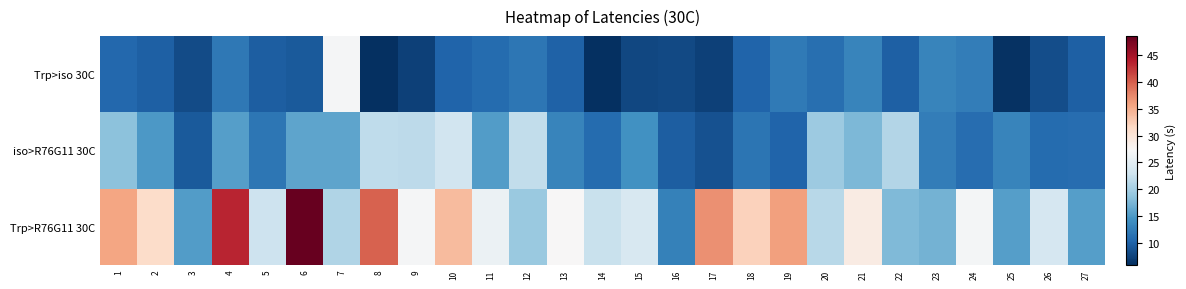

Which series changed the most between 12 and 18?

Trp>R76G11 30C